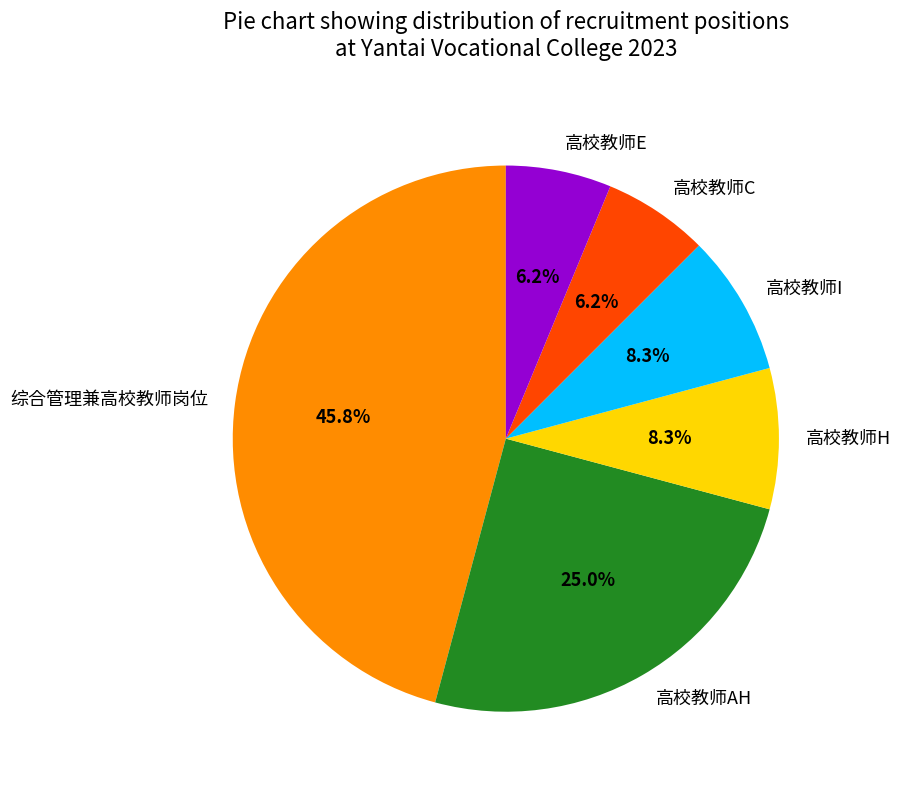

How many segments does this pie chart have?

6